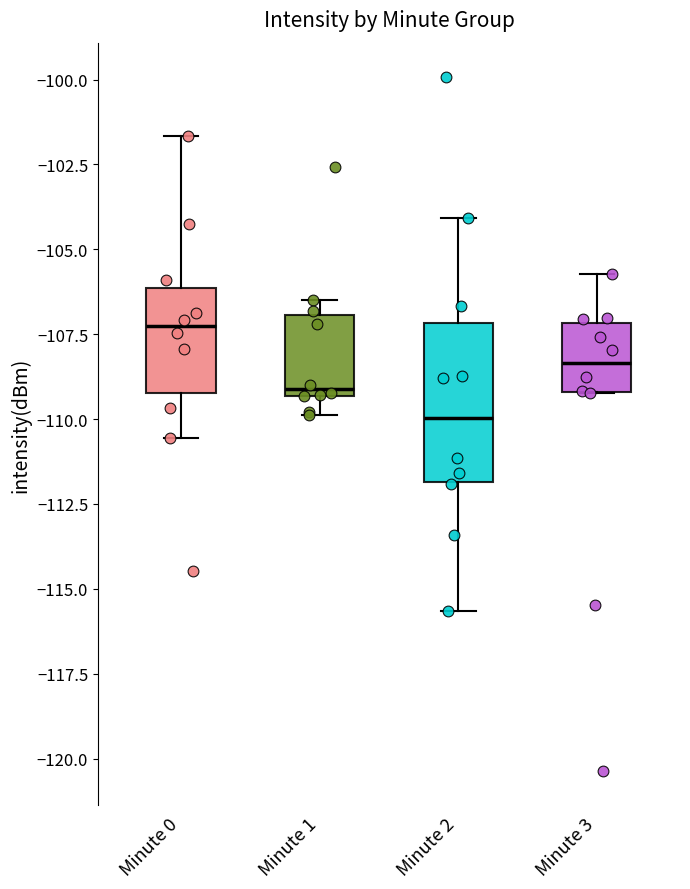

Reading left to right, transcribe this box plot: for each box, give where its median line is, the range the box spans, and where its two whiskers end, as read against the y-axis. The values are not printed on the chart, so give them approximately, as read against the axis.

Minute 0: median -107.5, box -109.0 to -106.0, whiskers -110.5 to -101.5
Minute 1: median -109.0, box -109.5 to -107.0, whiskers -110.0 to -106.5
Minute 2: median -110.0, box -112.0 to -107.0, whiskers -115.5 to -104.0
Minute 3: median -108.5, box -109.0 to -107.0, whiskers -109.0 to -105.5